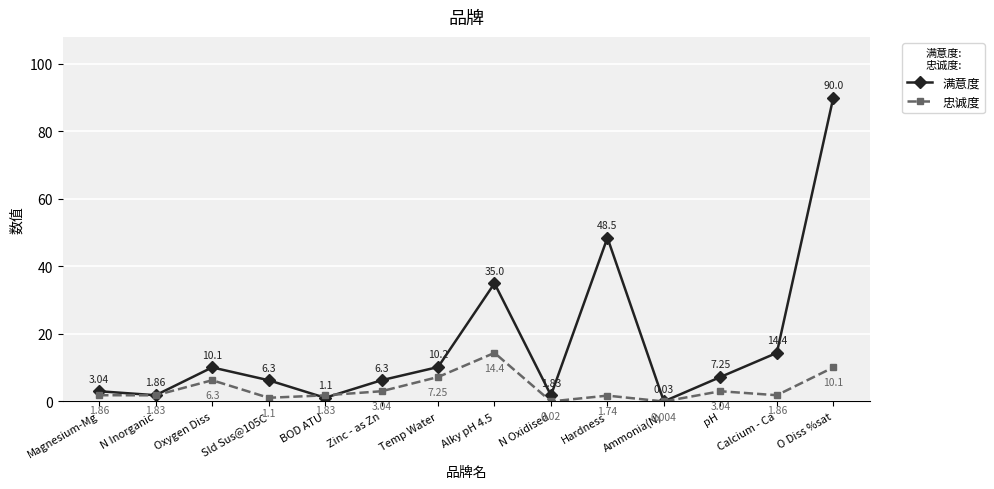

What are all the series names shown in the legend?

满意度, 忠诚度